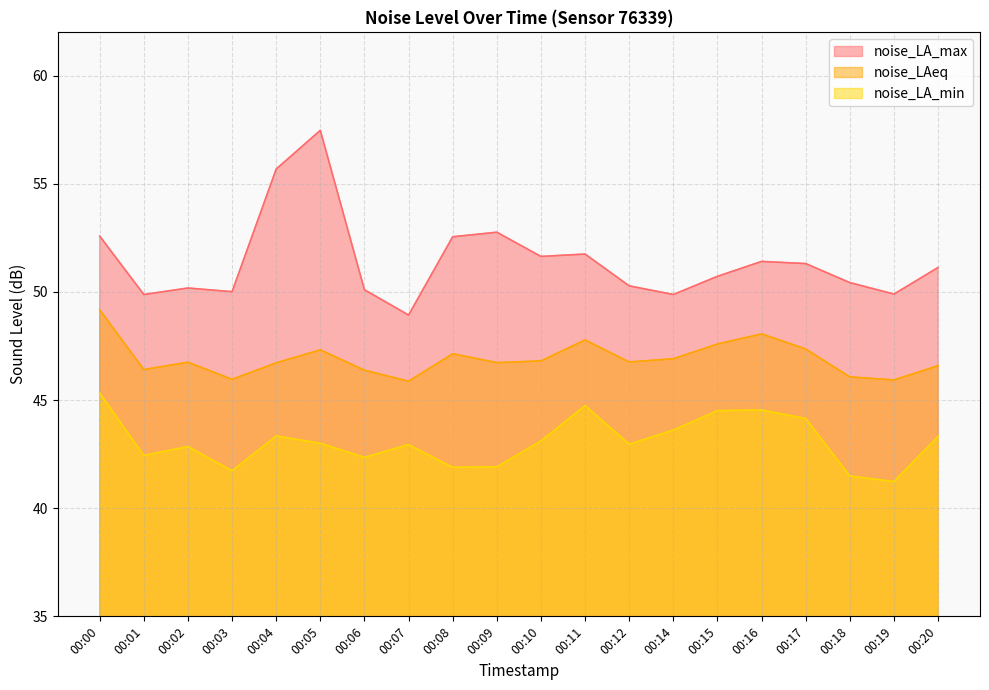

Is it true that noise_LAeq equals 46.8 at 00:10?

True